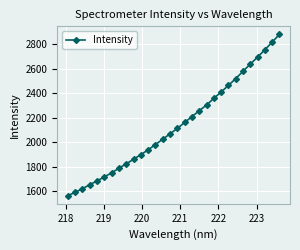

What is the sum of all values?

64106.8